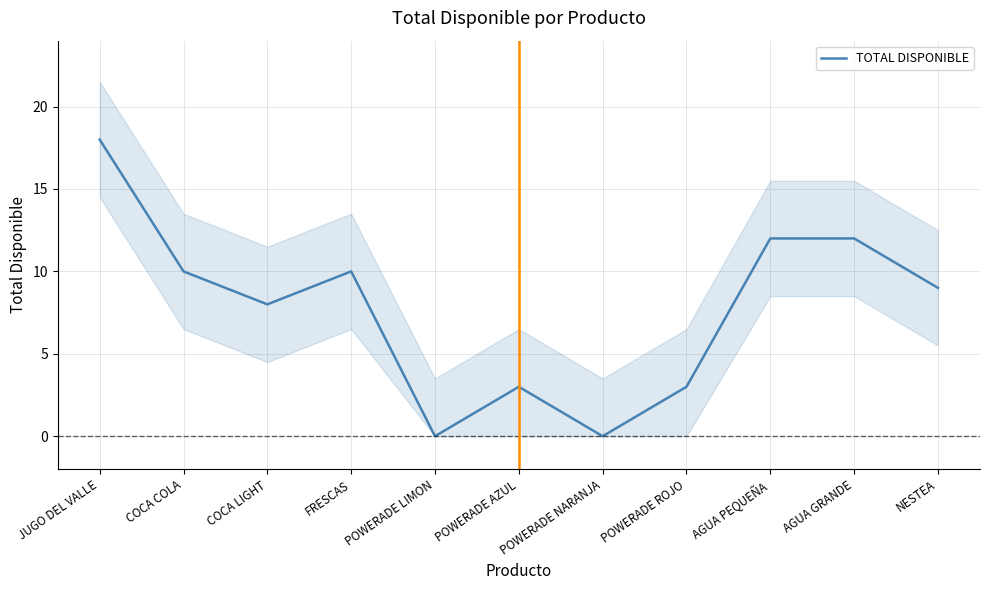

Which label corresponds to the smallest value in the chart?

POWERADE LIMON